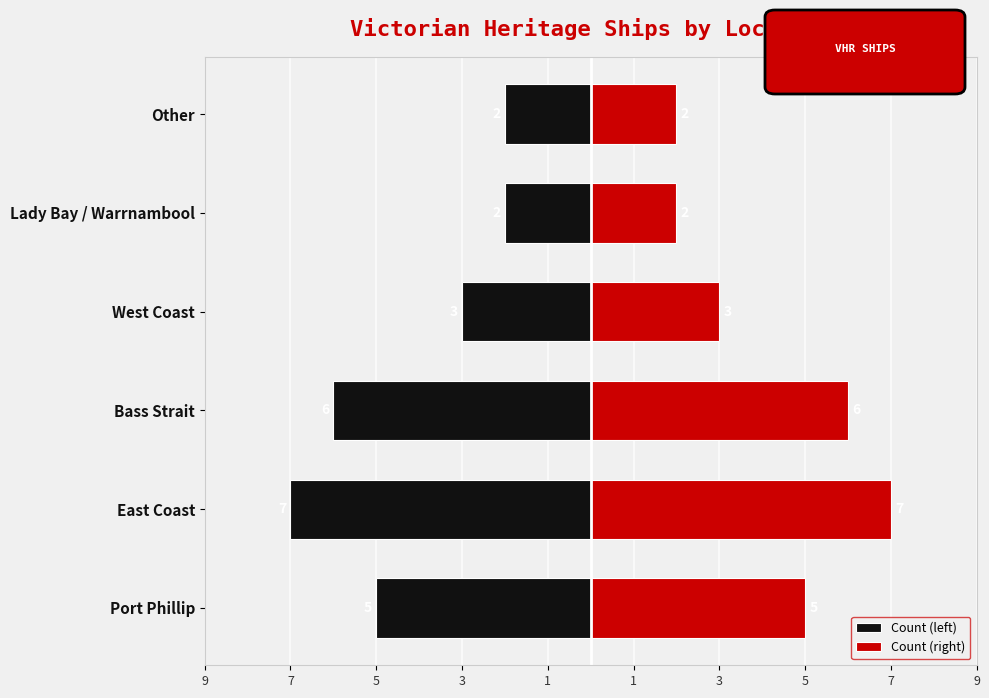

How many Count (left) values are between -6 and -2?

5